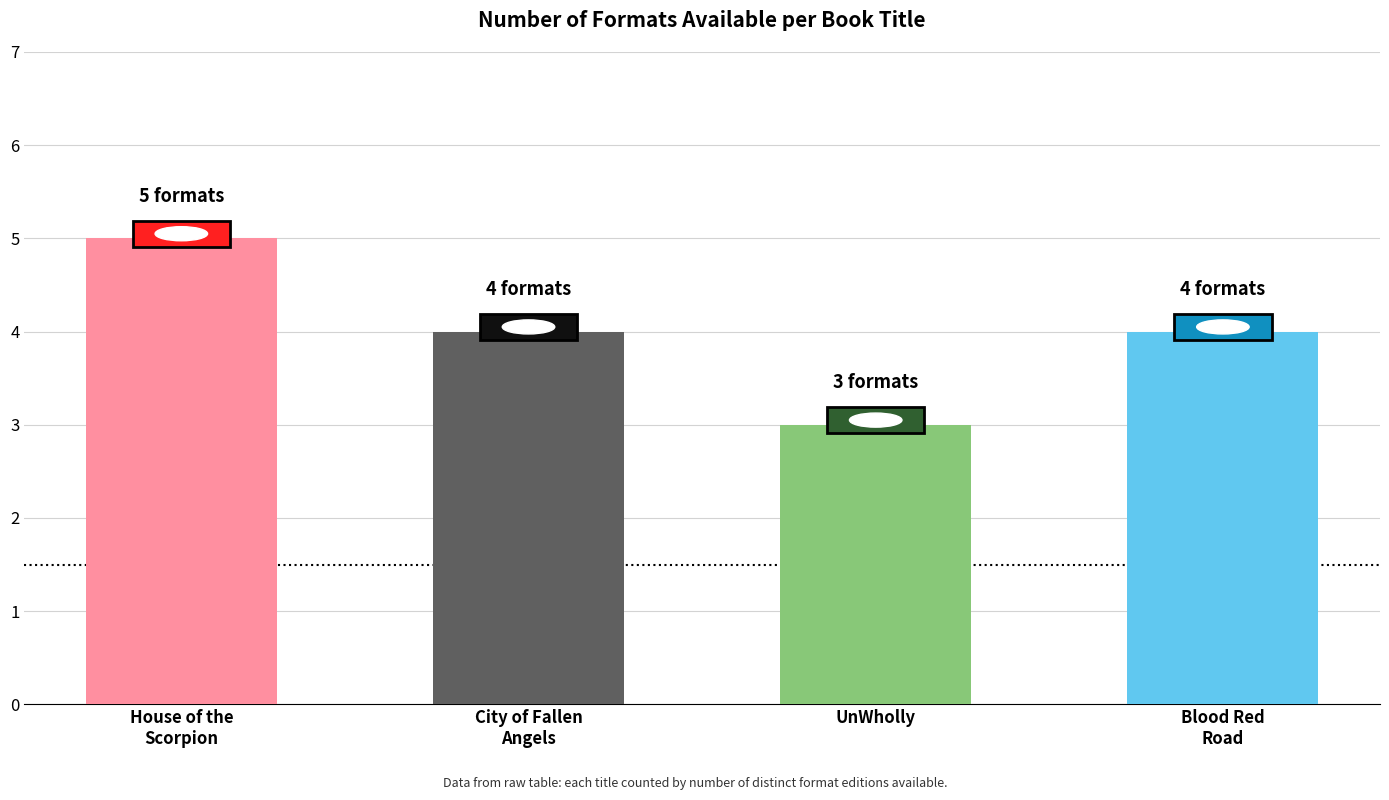

Reading right to left, what are all the values shown in this chart?

Blood Red
Road=4	UnWholly=3	City of Fallen
Angels=4	House of the
Scorpion=5